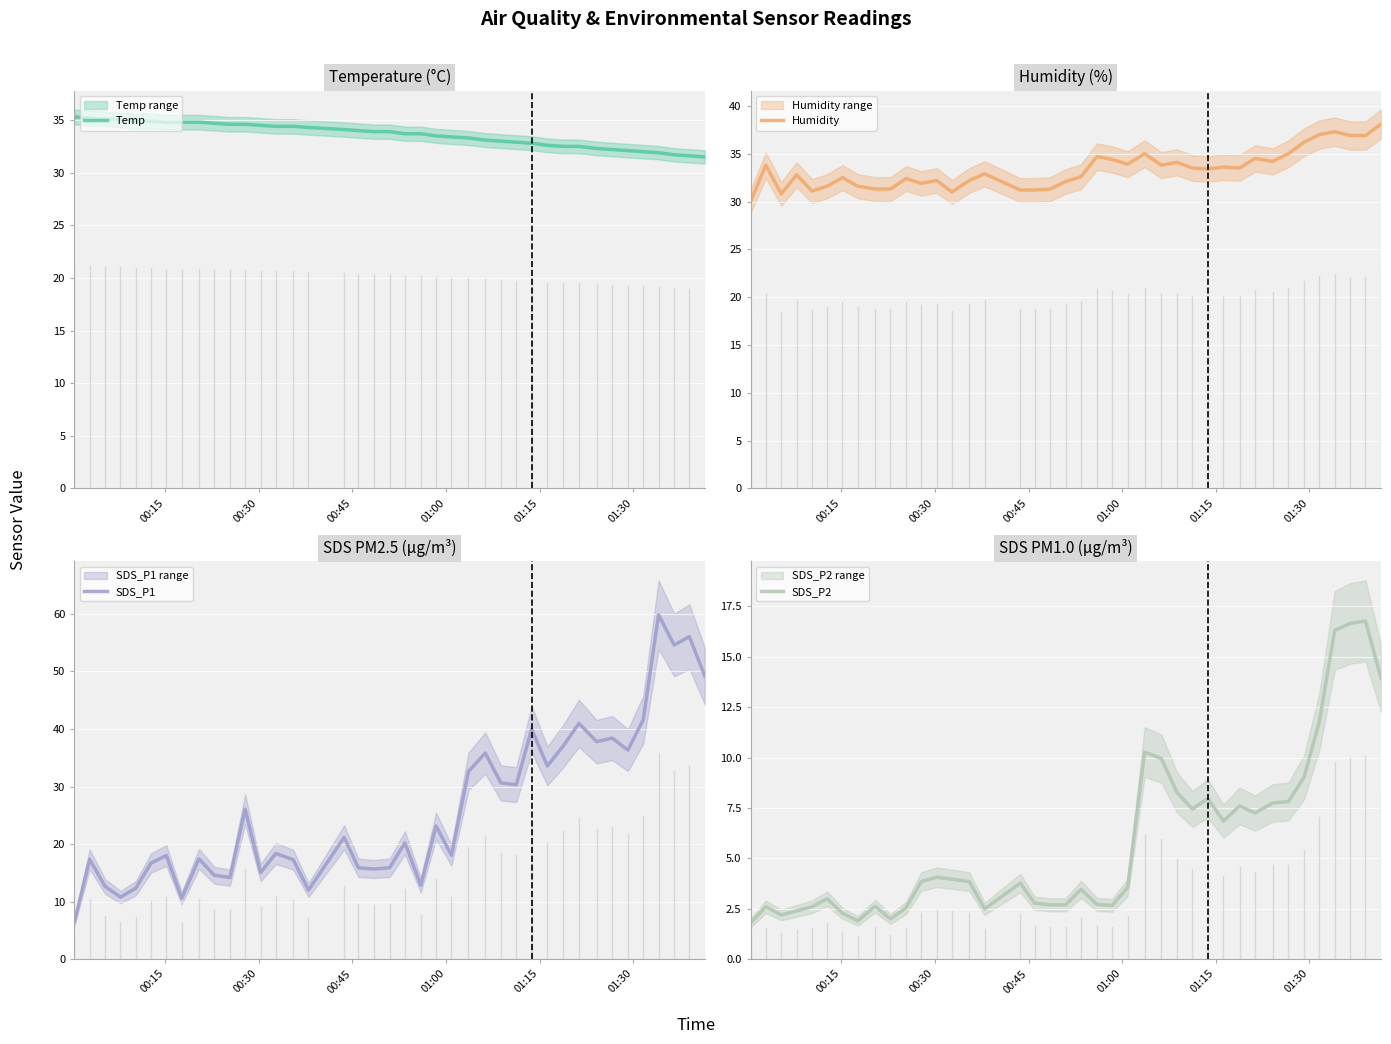

What is the maximum value for Temp?

35.3